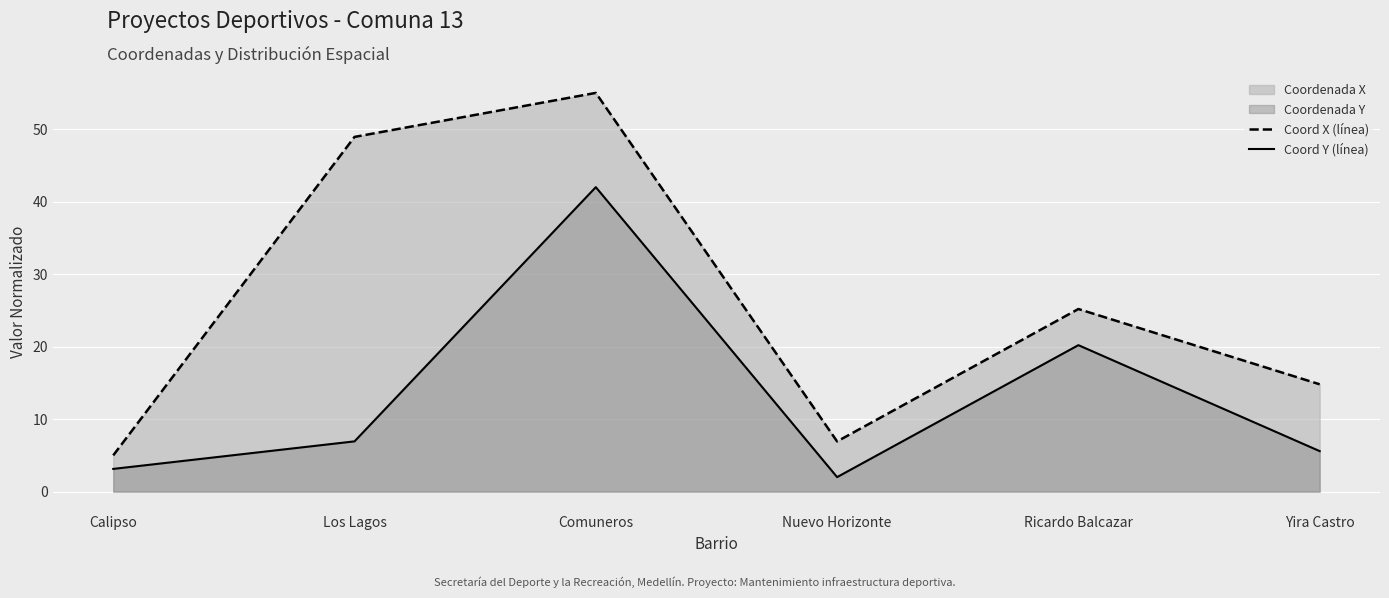

How many lines are shown in the chart?

2